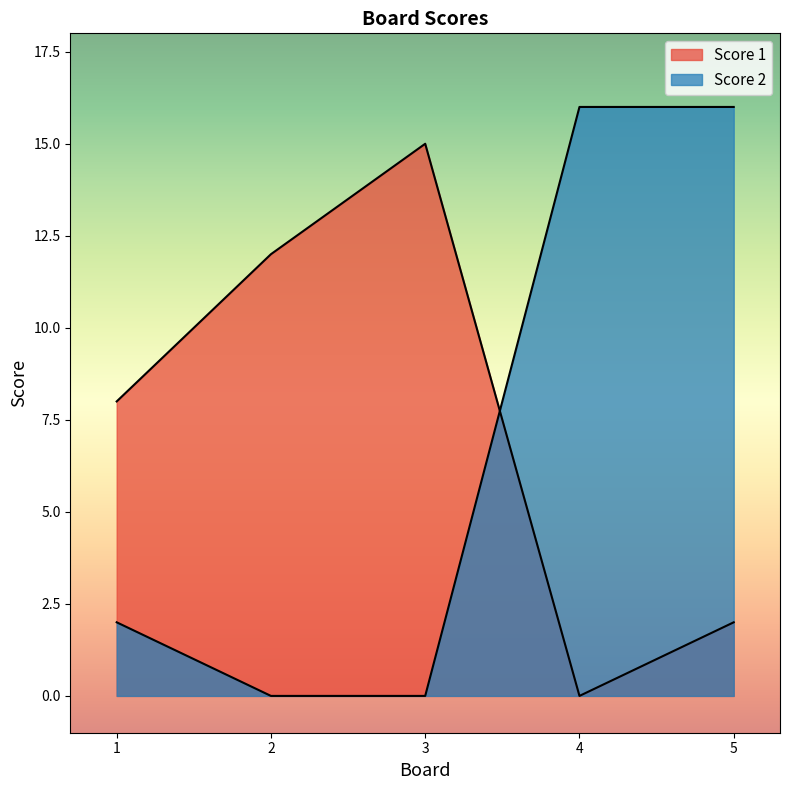

Which series has the largest range (max minus min)?

Score 2